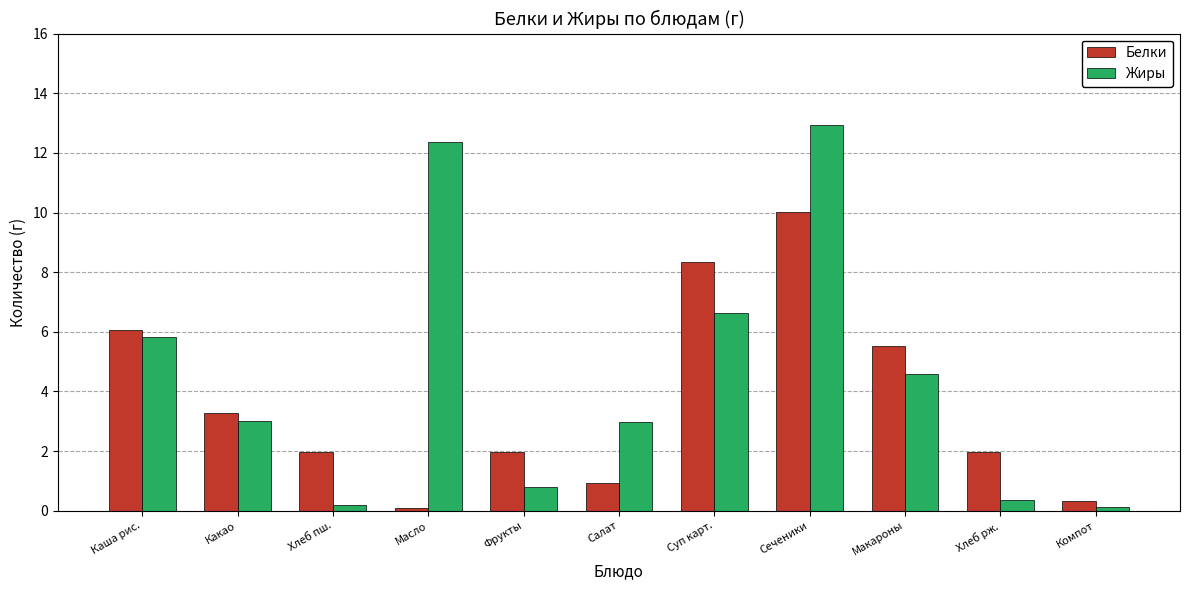

What is the difference between the highest and lowest values at Какао?

0.3